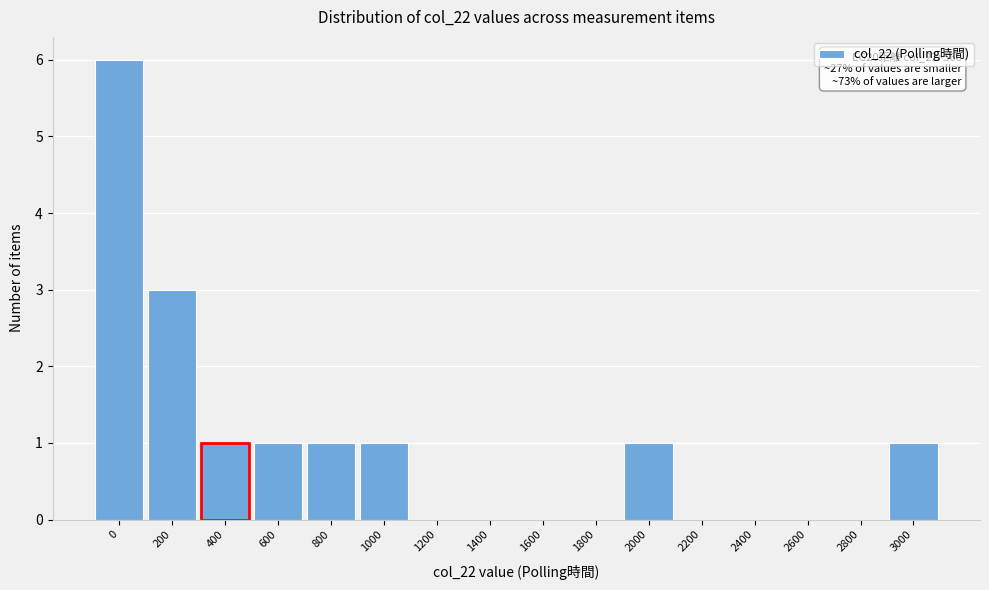

Reading left to right, what are all the values shown in this chart?

0=6	200=3	400=1	600=1	800=1	1000=1	1200=0	1400=0	1600=0	1800=0	2000=1	2200=0	2400=0	2600=0	2800=0	3000=1